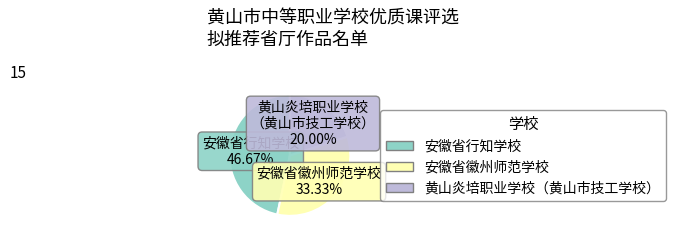

Is there a majority slice in this chart?

No